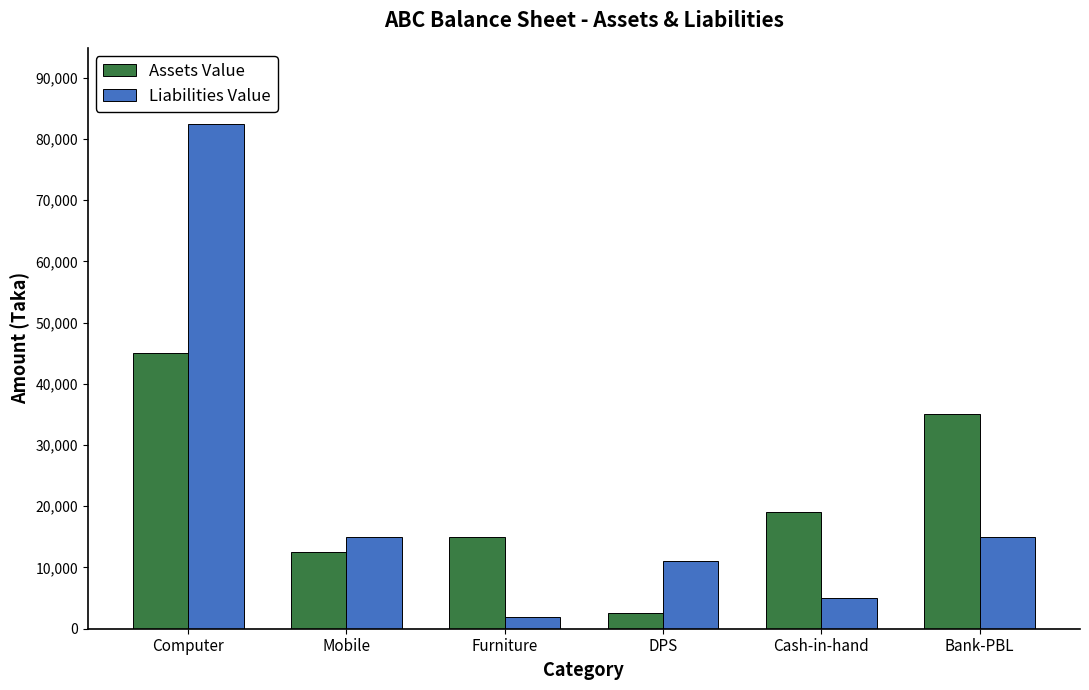

The value of Liabilities Value at Mobile is 14963. True or false?

True